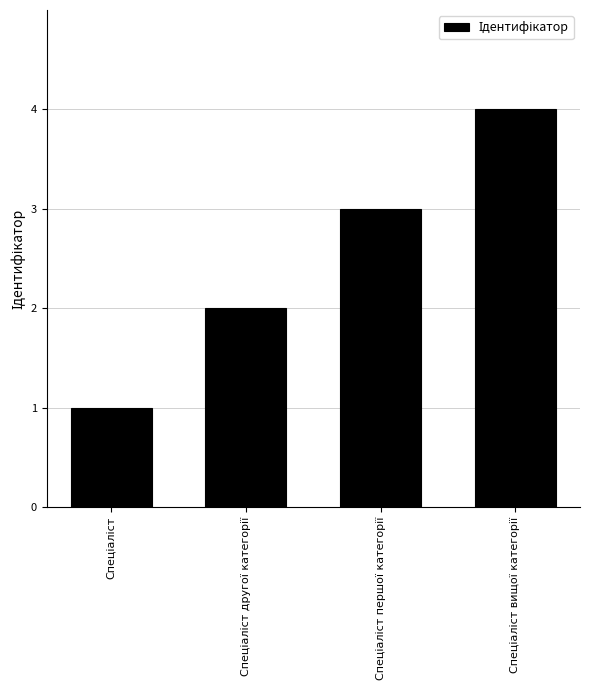

What is the maximum value shown in the chart?

4